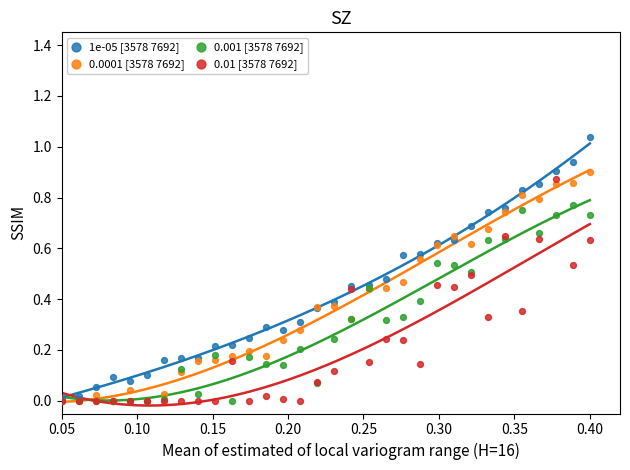

What are all the series names shown in the legend?

1e-05 [3578 7692], 0.0001 [3578 7692], 0.001 [3578 7692], 0.01 [3578 7692]